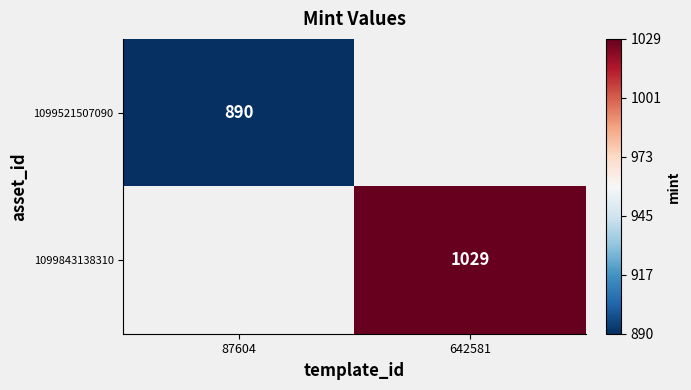

True or false: 1099521507090 has a value of 890 at 87604.

True